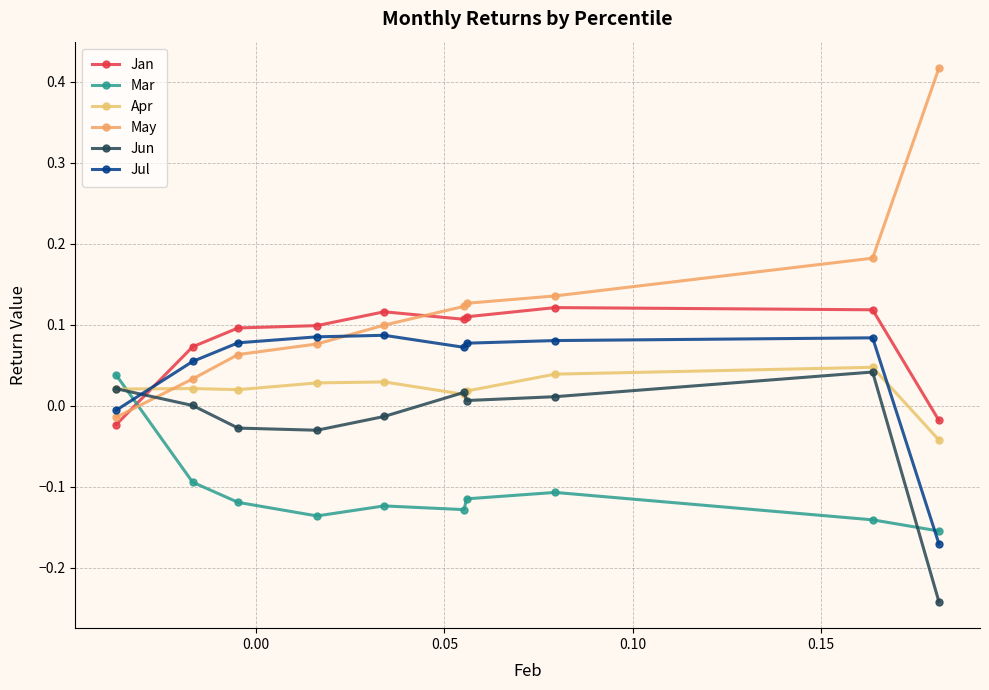

True or false: May has more than 2 points higher than both neighbors.

False